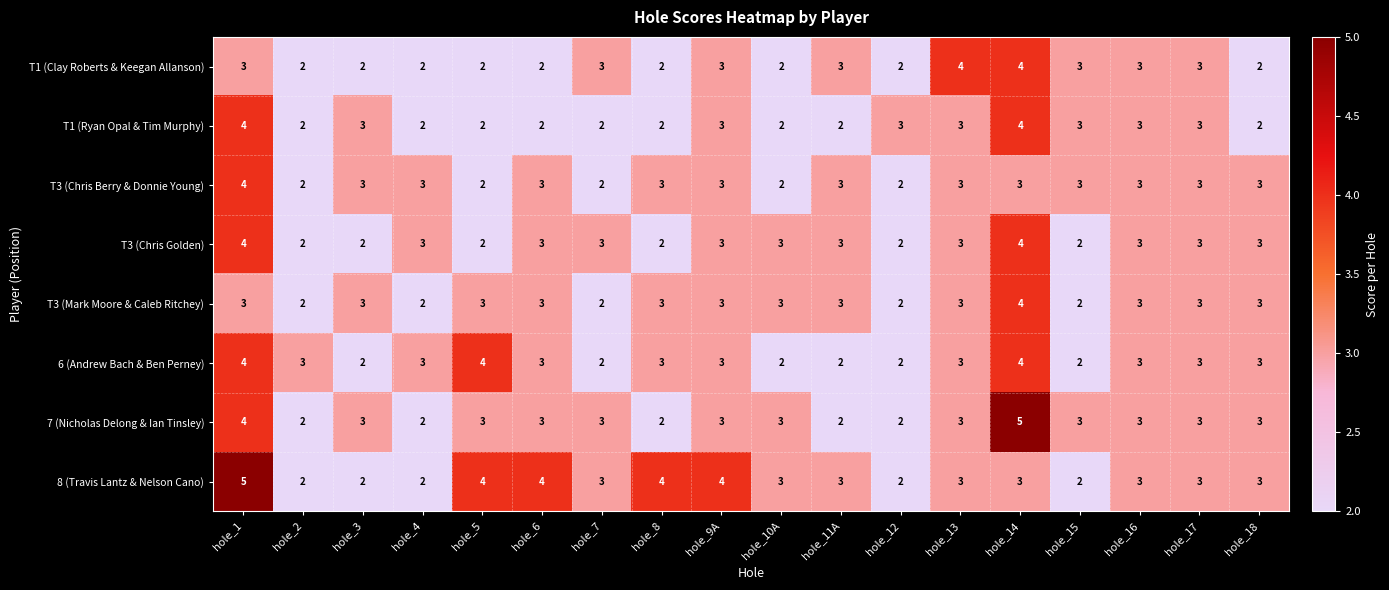

Which series has the largest total across all categories?

8 (Travis Lantz & Nelson Cano)